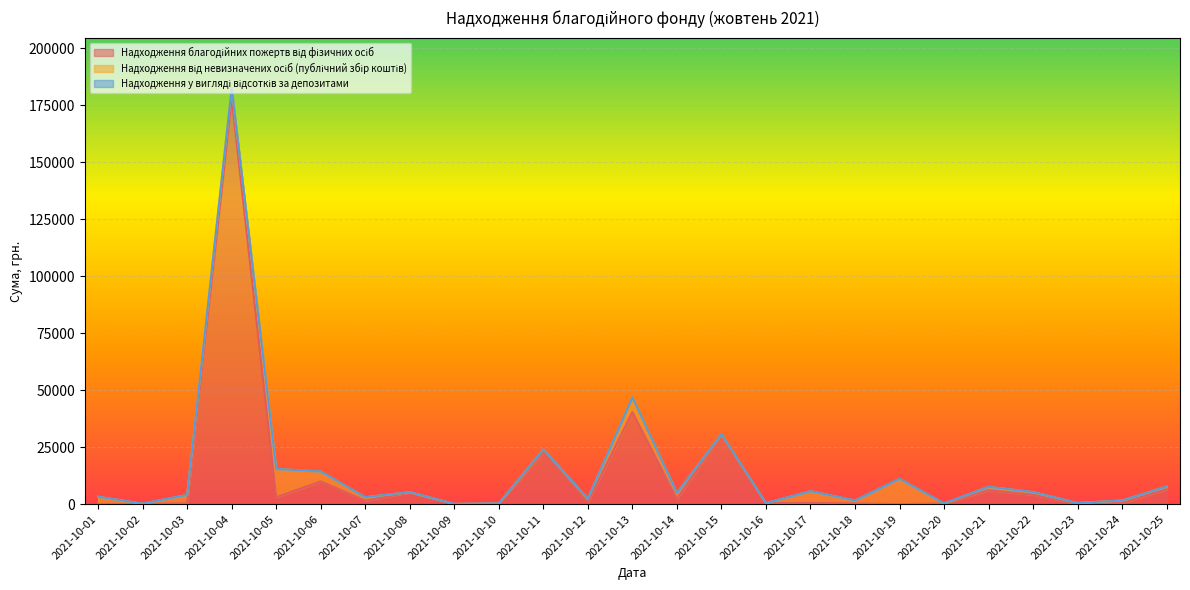

Reading left to right, list all the values displayed in this chart.

Надходження благодійних пожертв від фізичних осіб: 2021-10-01=68.5	2021-10-02=99.5	2021-10-03=330.0	2021-10-04=177940.2	2021-10-05=2999.5	2021-10-06=9999.5	2021-10-07=1500.0	2021-10-08=5110.5	2021-10-09=99.5	2021-10-10=311.0	2021-10-11=22745.0	2021-10-12=790.6	2021-10-13=40406.0	2021-10-14=2224.0	2021-10-15=30699.5	2021-10-16=428.0	2021-10-17=499.5	2021-10-18=301.0	2021-10-19=0.0	2021-10-20=300.0	2021-10-21=6099.5	2021-10-22=4085.5	2021-10-23=0.0	2021-10-24=500.5	2021-10-25=6529.5
Надходження від невизначених осіб (публічний збір коштів): 2021-10-01=3165.6	2021-10-02=97.2	2021-10-03=3694.6	2021-10-04=4565.9	2021-10-05=12414.7	2021-10-06=4327.6	2021-10-07=1526.8	2021-10-08=131.0	2021-10-09=0.0	2021-10-10=0.0	2021-10-11=1286.6	2021-10-12=1653.2	2021-10-13=6407.7	2021-10-14=2673.3	2021-10-15=0.0	2021-10-16=0.0	2021-10-17=5190.2	2021-10-18=1304.3	2021-10-19=11085.9	2021-10-20=0.0	2021-10-21=1483.1	2021-10-22=1187.7	2021-10-23=510.6	2021-10-24=1100.5	2021-10-25=1167.0
Надходження у вигляді відсотків за депозитами: 2021-10-01=42.7	2021-10-02=42.7	2021-10-03=42.7	2021-10-04=42.7	2021-10-05=42.7	2021-10-06=42.7	2021-10-07=42.7	2021-10-08=42.7	2021-10-09=42.7	2021-10-10=42.7	2021-10-11=42.7	2021-10-12=42.7	2021-10-13=42.7	2021-10-14=42.7	2021-10-15=42.7	2021-10-16=42.7	2021-10-17=42.7	2021-10-18=42.7	2021-10-19=42.7	2021-10-20=42.7	2021-10-21=42.7	2021-10-22=42.7	2021-10-23=0.0	2021-10-24=42.7	2021-10-25=42.7